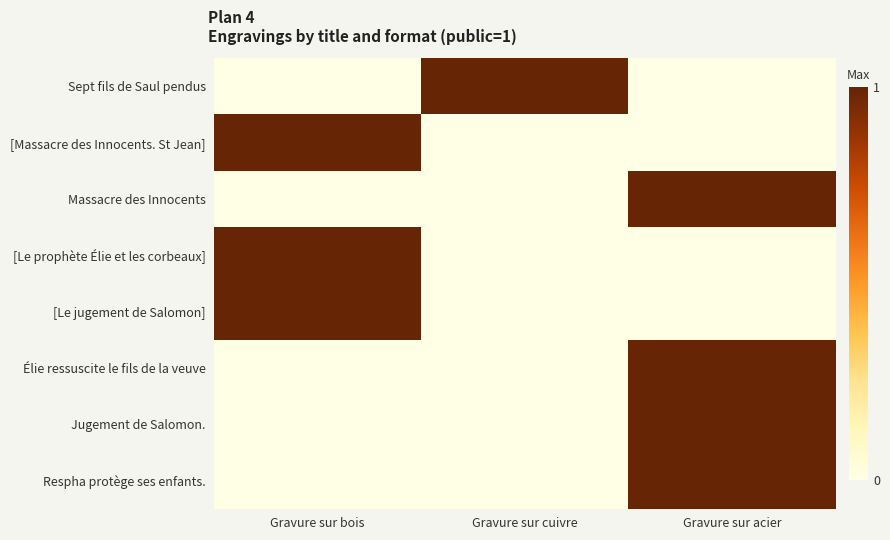

How many data points does each series have?

3